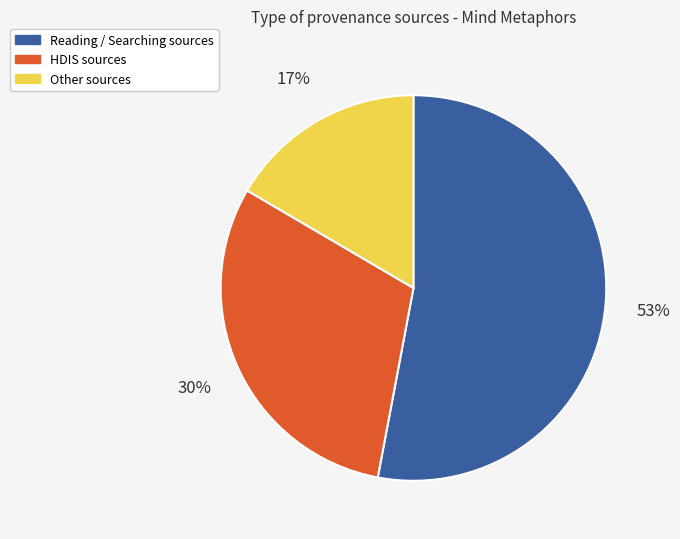

Between Other sources and Reading / Searching sources, which is larger?

Reading / Searching sources